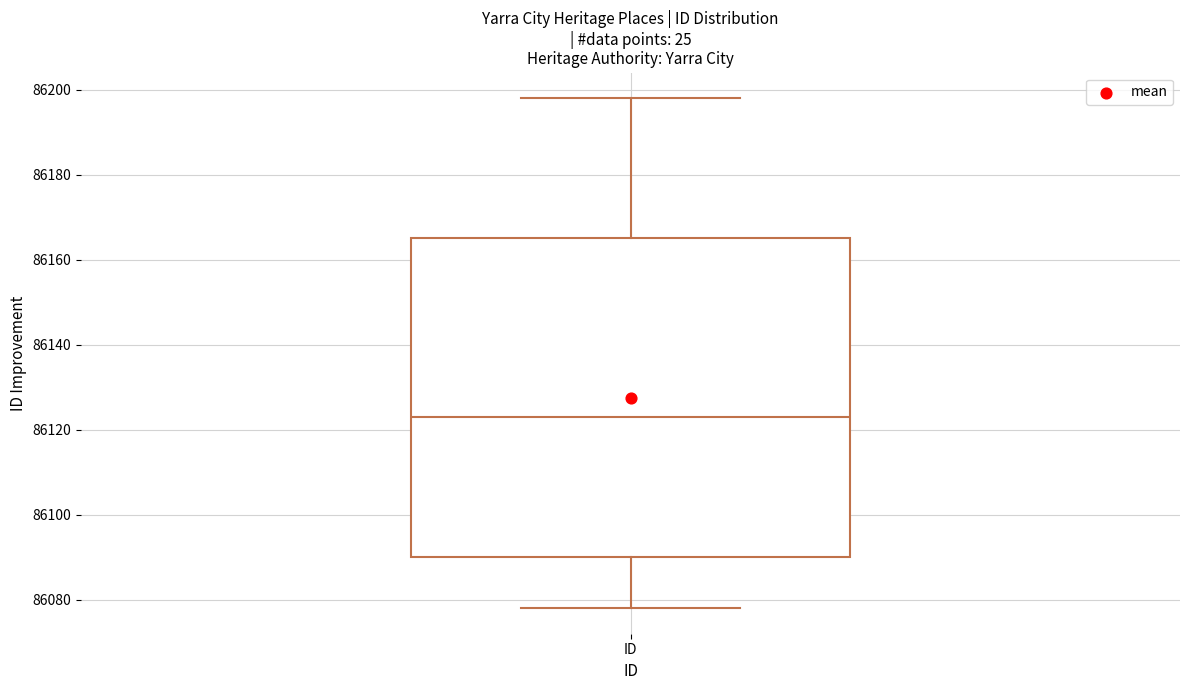

Transcribe this box plot: give where the median line is, the range the box spans, and where the two whiskers end, as read against the y-axis. The values are not printed on the chart, so give them approximately, as read against the axis.

median 86124, box 86090 to 86166, whiskers 86078 to 86198